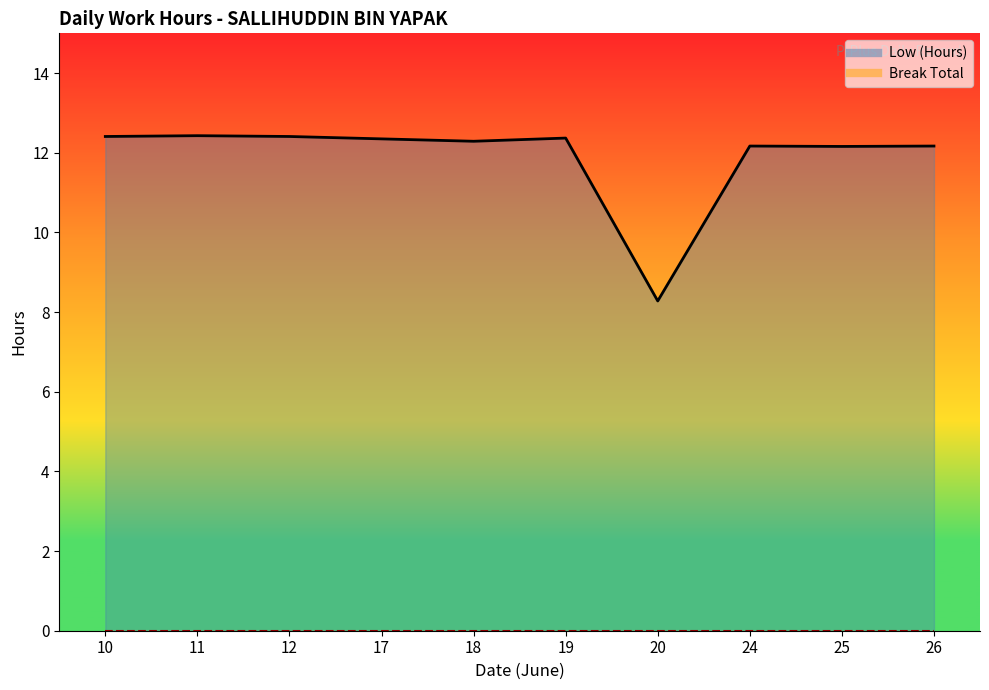

Rank the categories by value from highest to lowest.

11, 10, 12, 19, 17, 18, 24, 26, 25, 20